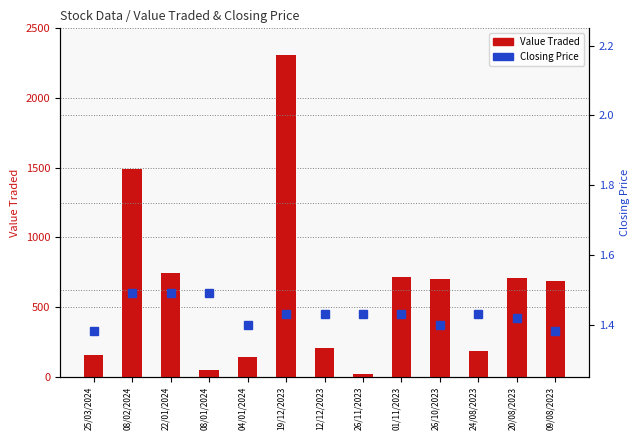

What is the sum of all Closing Price values?

18.6